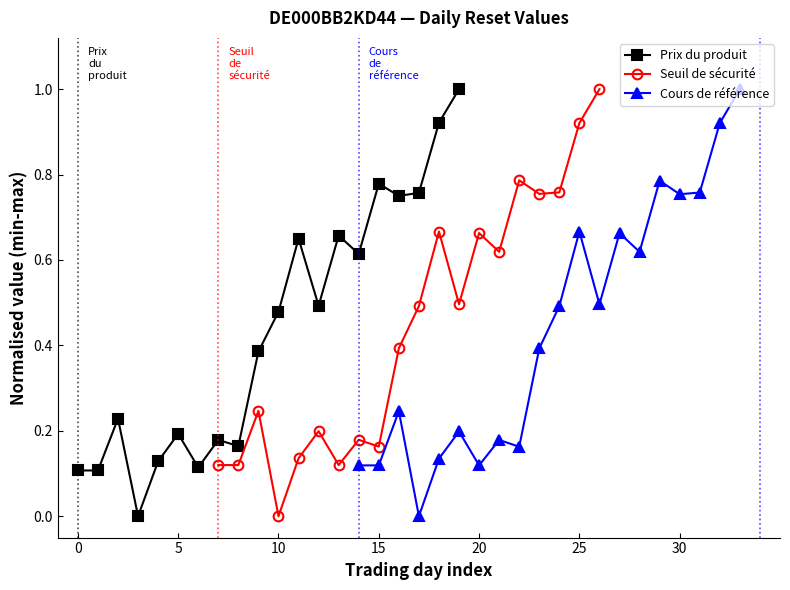

True or false: Prix du produit has more than 0 interior local peaks.

True